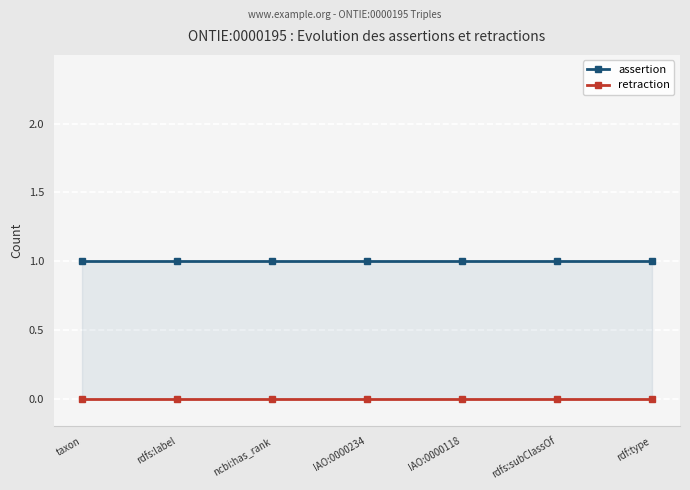

List the labels in order of retraction value, largest first.

taxon, rdfs:label, ncbi:has_rank, IAO:0000234, IAO:0000118, rdfs:subClassOf, rdf:type